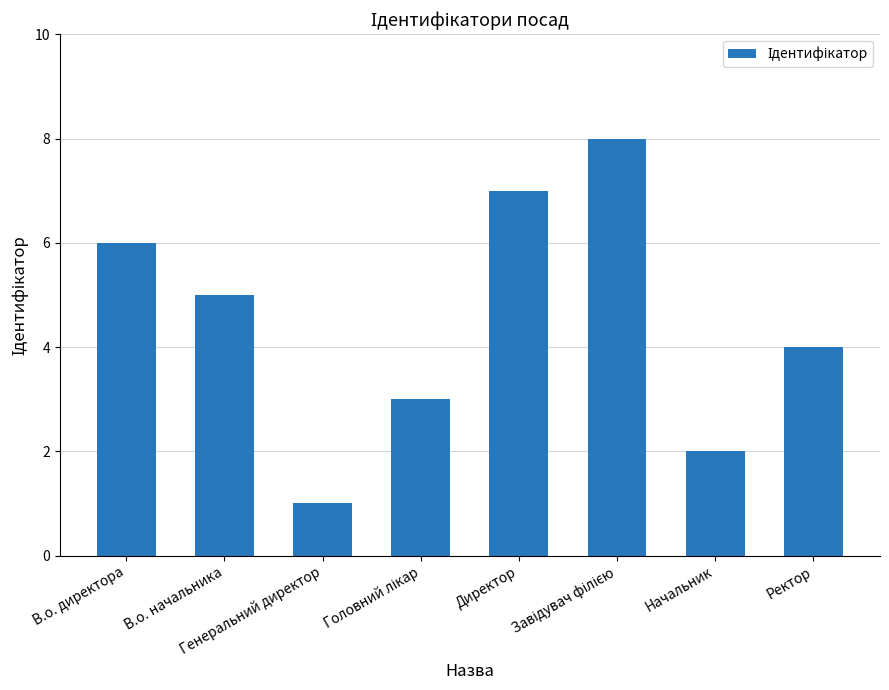

What is the value of the 7th bar from the left?

2